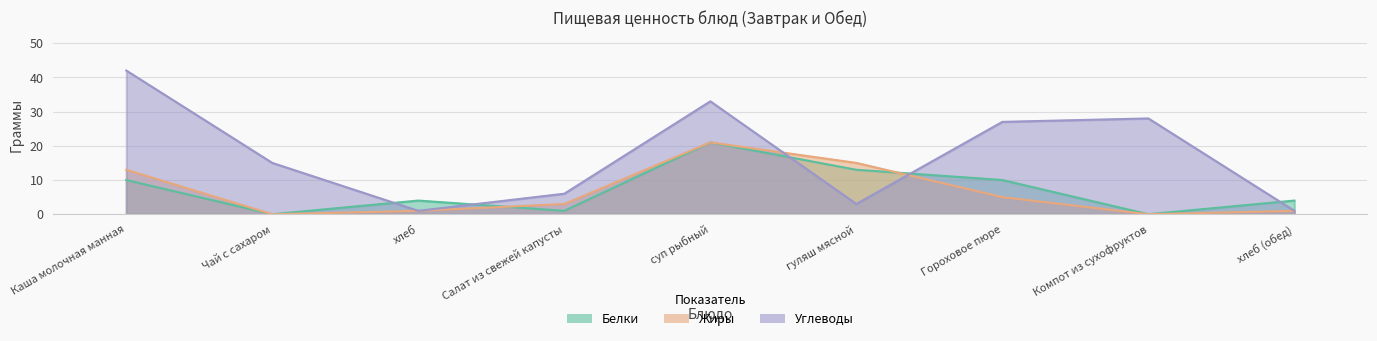

Reading right to left, list all the values displayed in this chart.

Белки: 4	0	10	13	21	1	4	0	10
Жиры: 1	0	5	15	21	3	1	0	13
Углеводы: 1	28	27	3	33	6	1	15	42